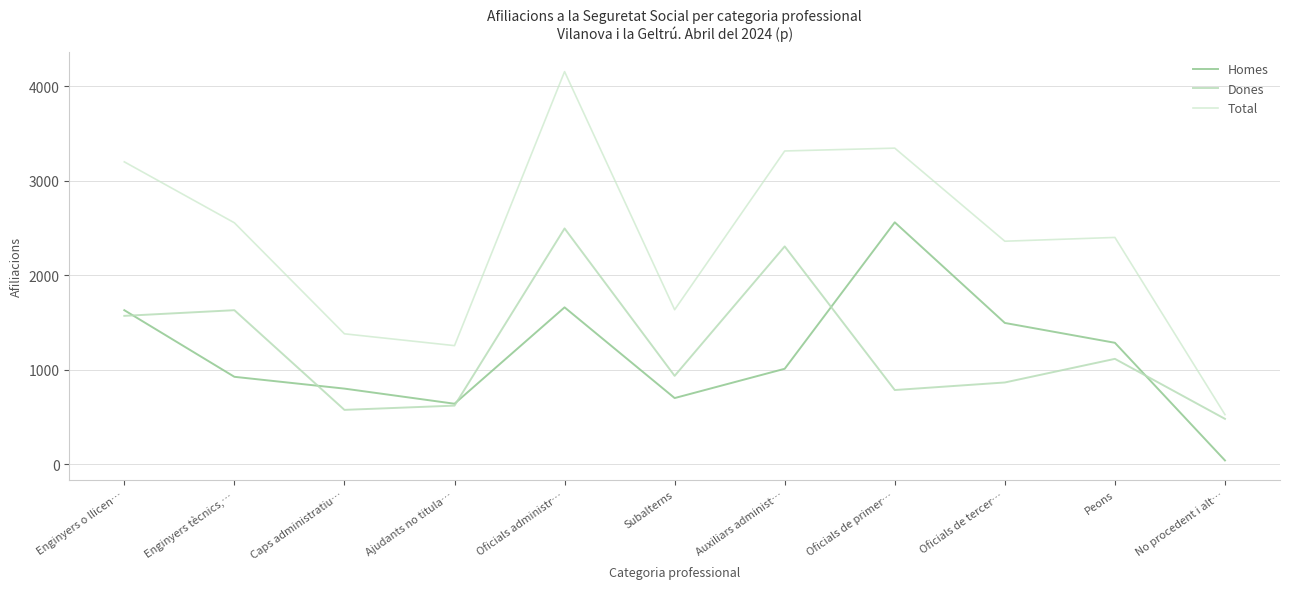

Which series has the largest total across all categories?

Total